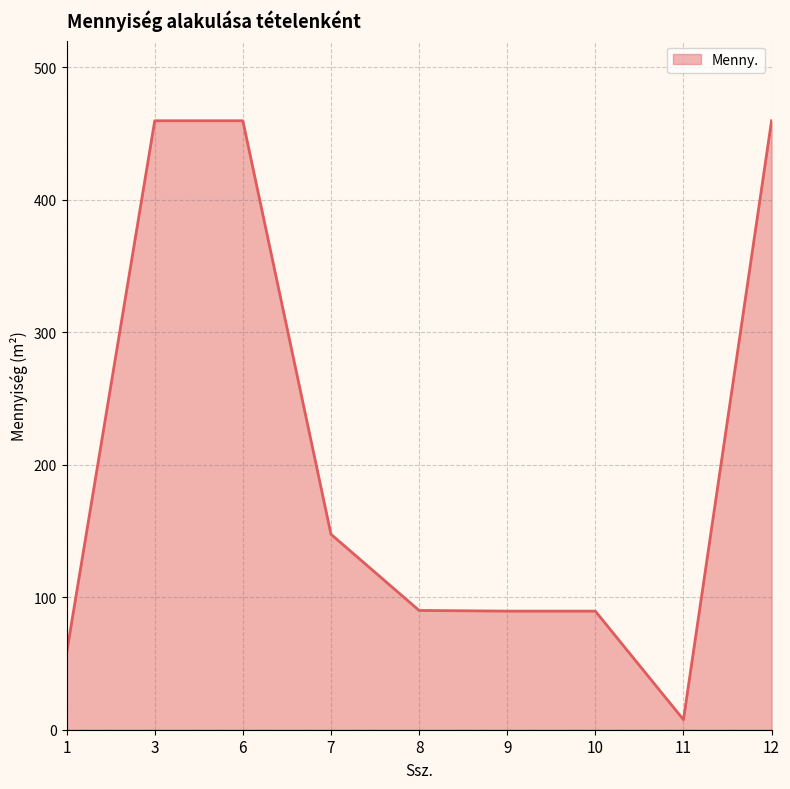

Where does the data first go above 90?

3